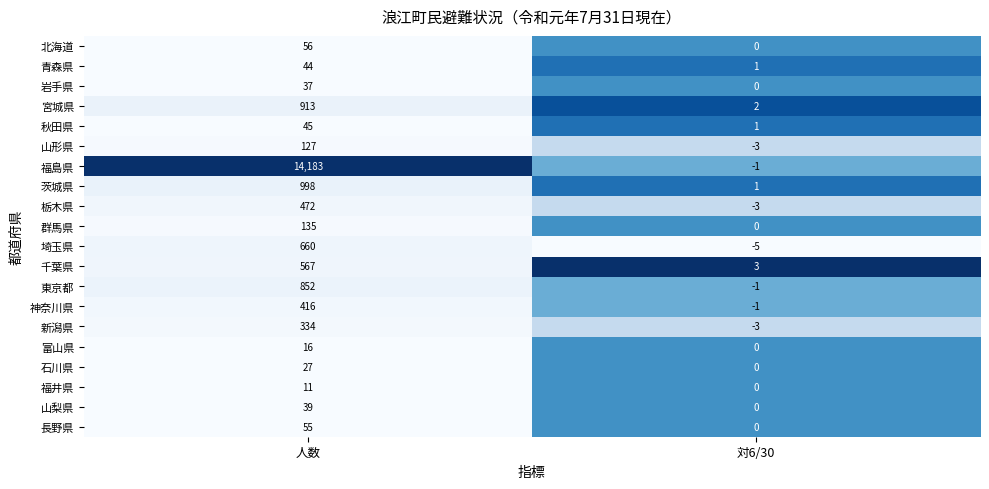

At which category is the sum across all series the highest?

人数